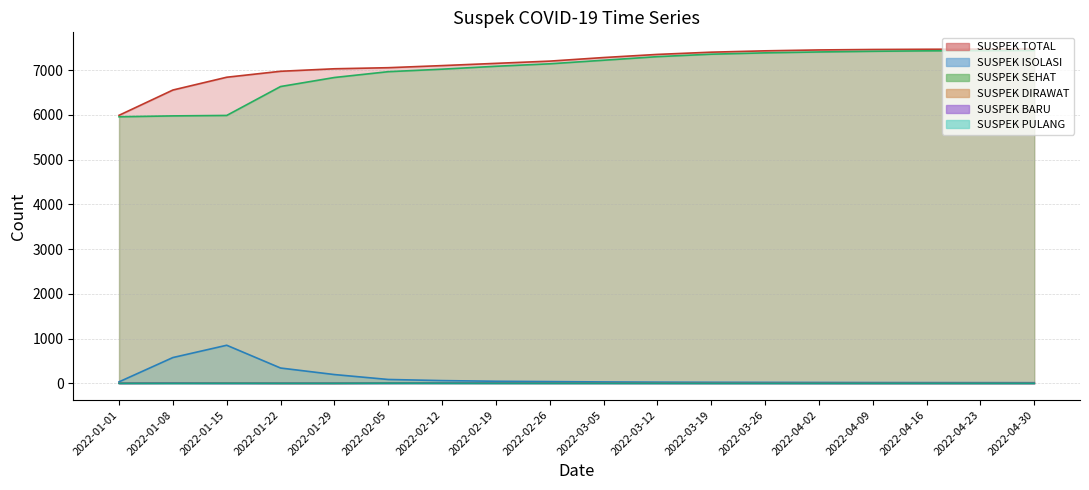

What position from the left is 2022-04-16?

16